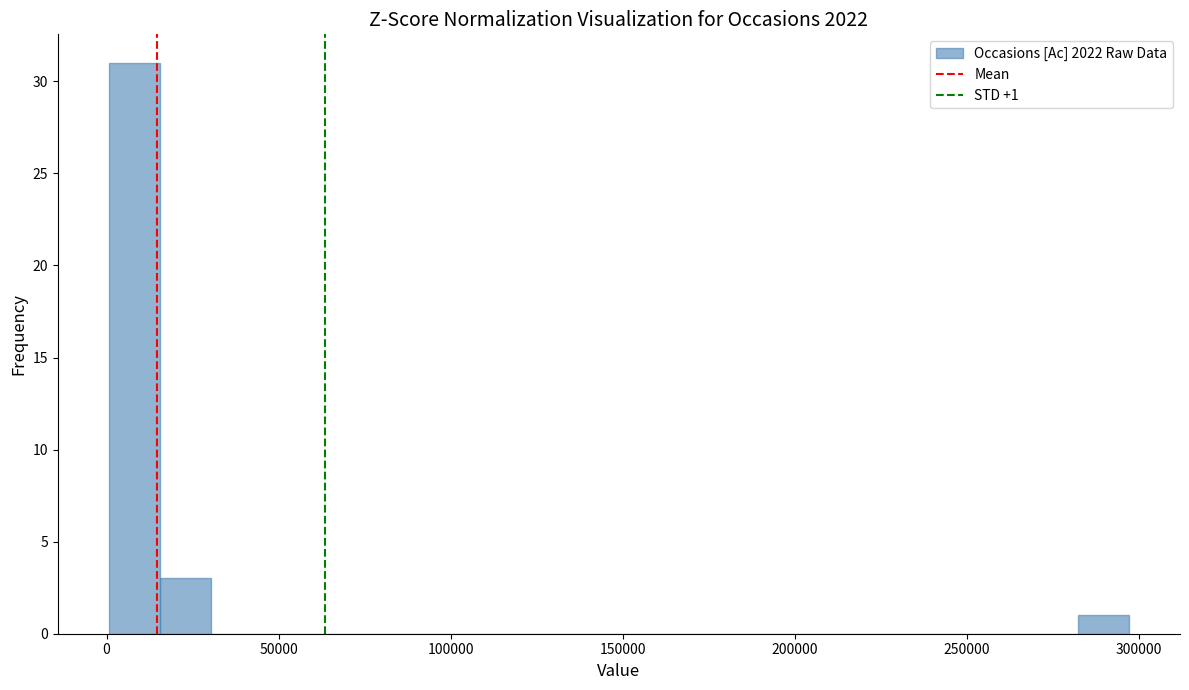

Read against the x-axis, roughly where is the centre of the tallest bar?

10000